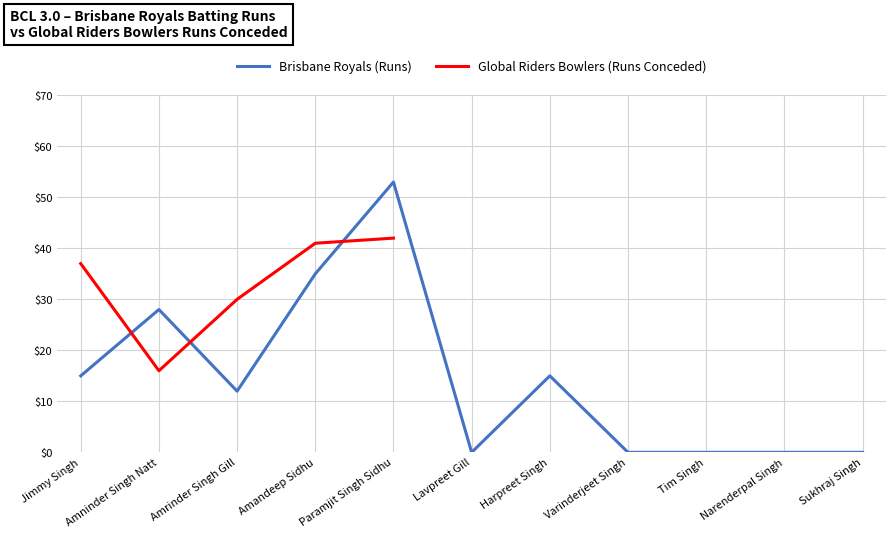

What is the maximum value shown in the chart?

53